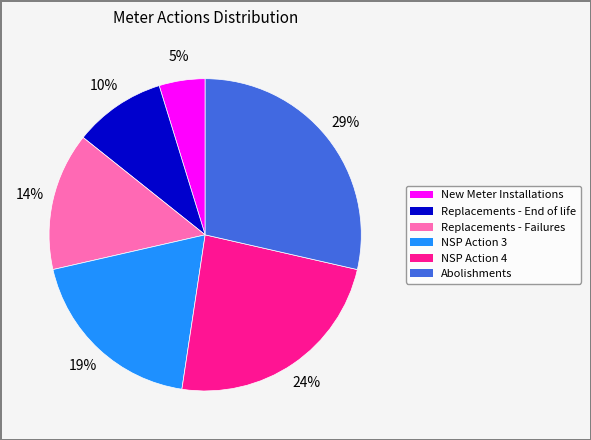

To the nearest percent, what is the average slice percentage?

17%